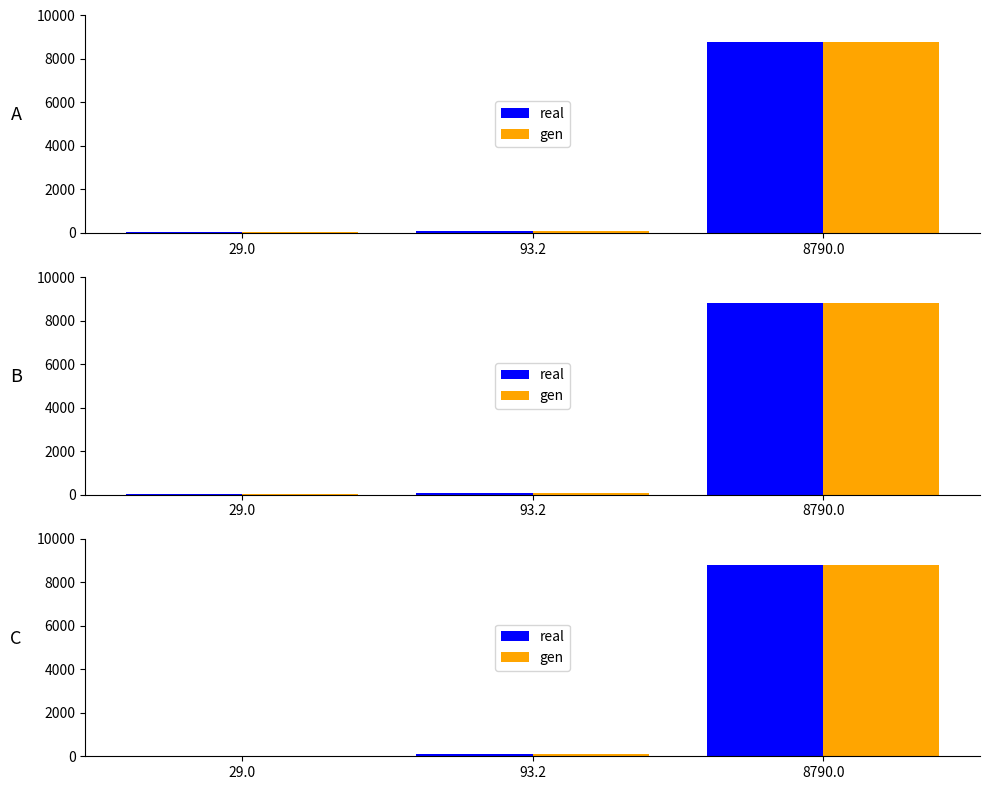

Which series has the largest range (max minus min)?

real